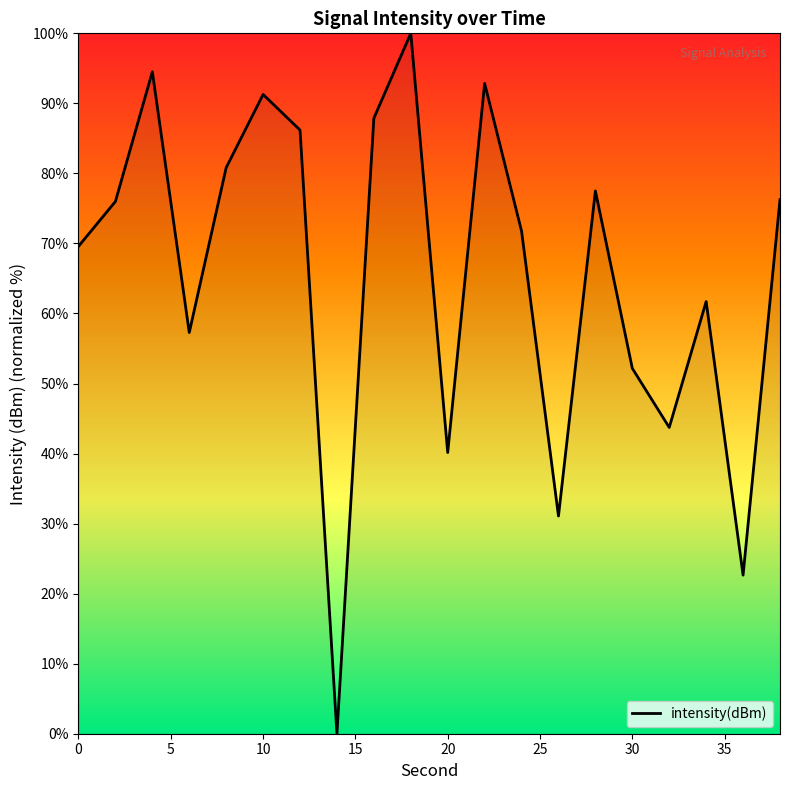

How many series are shown in this chart?

1